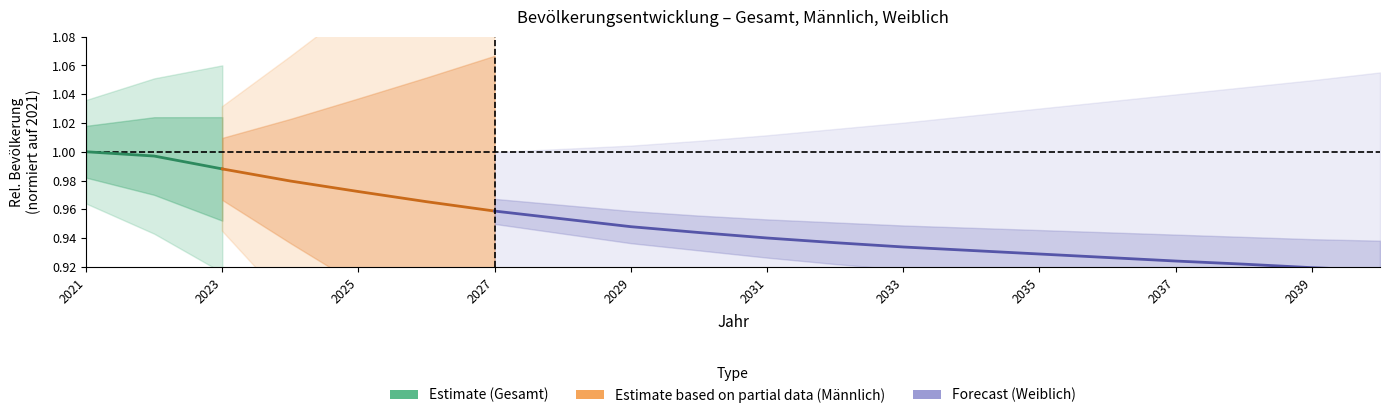

Is this an area chart (filled region under the line)?

No